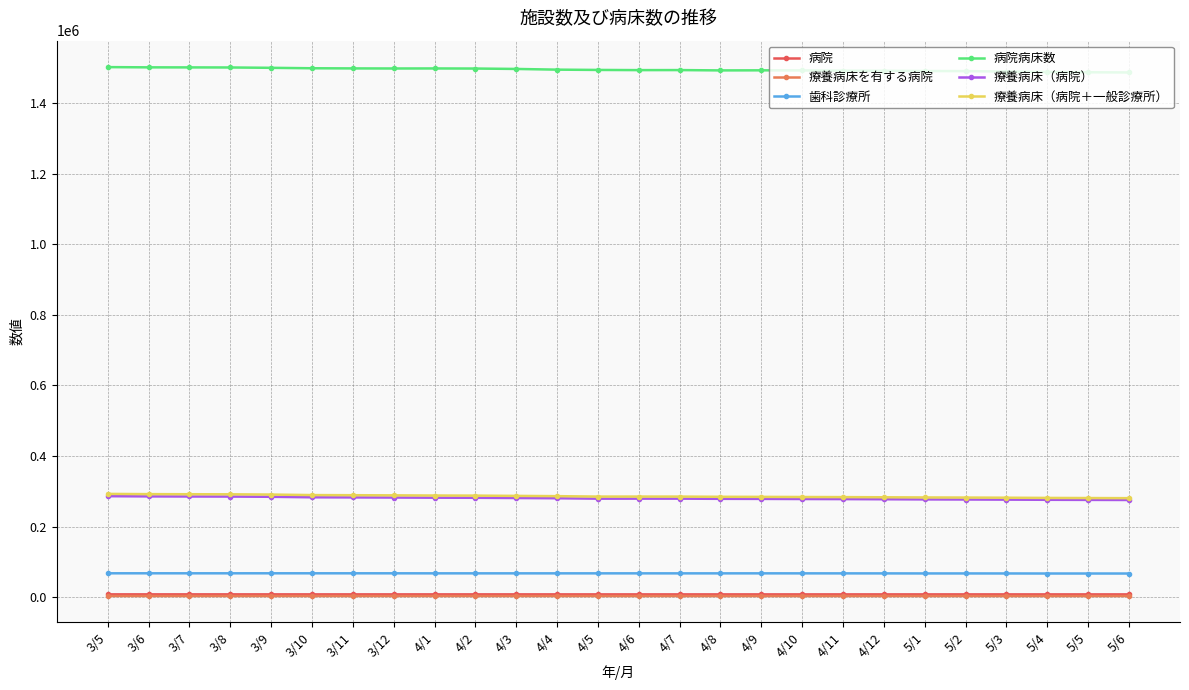

Which series has the largest total across all categories?

病院病床数